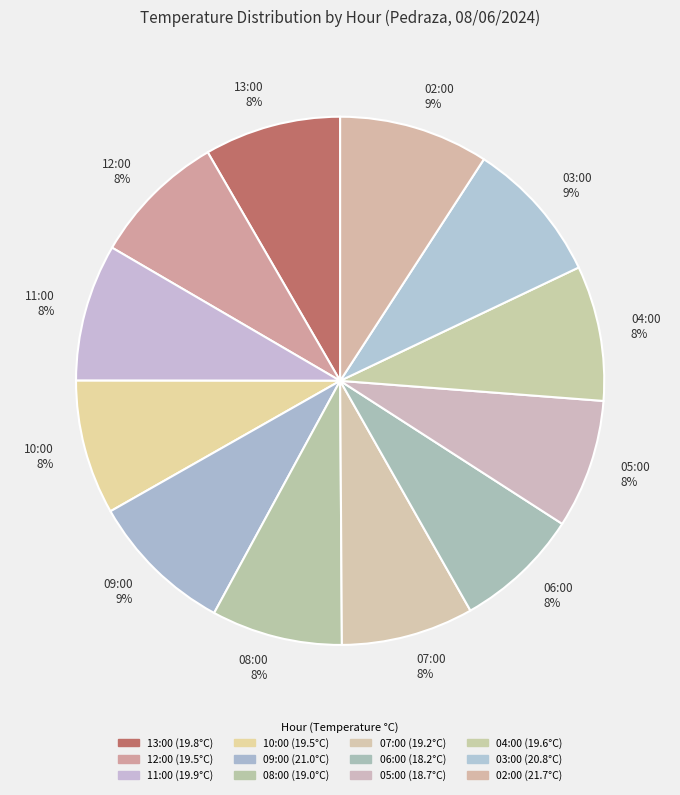

Does 07:00 account for over 50% of the chart?

No